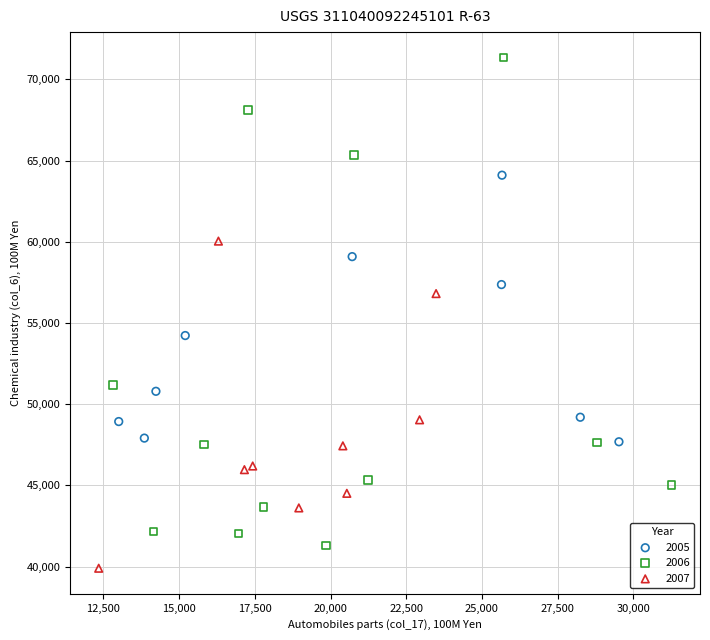

Which series has the widest spread of Y values?

2006